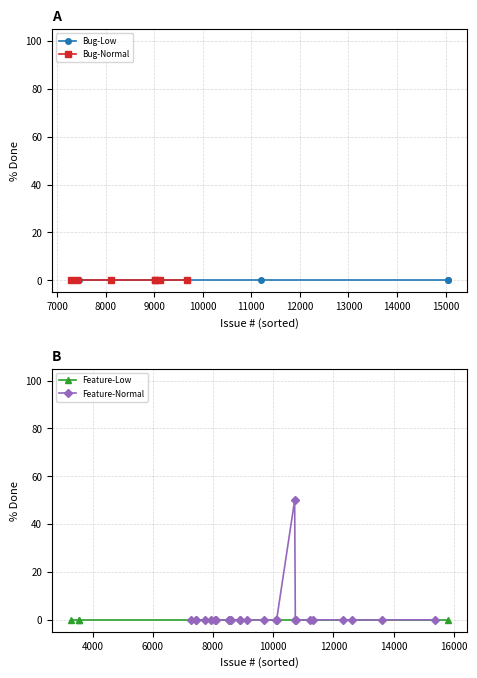

Is this an area chart (filled region under the line)?

No